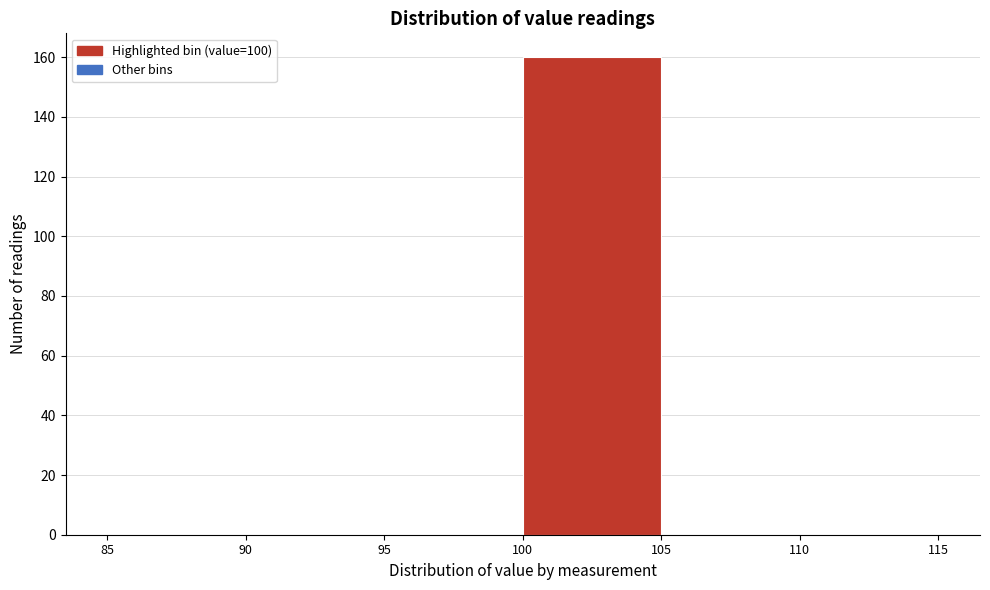

Over which range of the x-axis is the bar tallest?

100 to 105